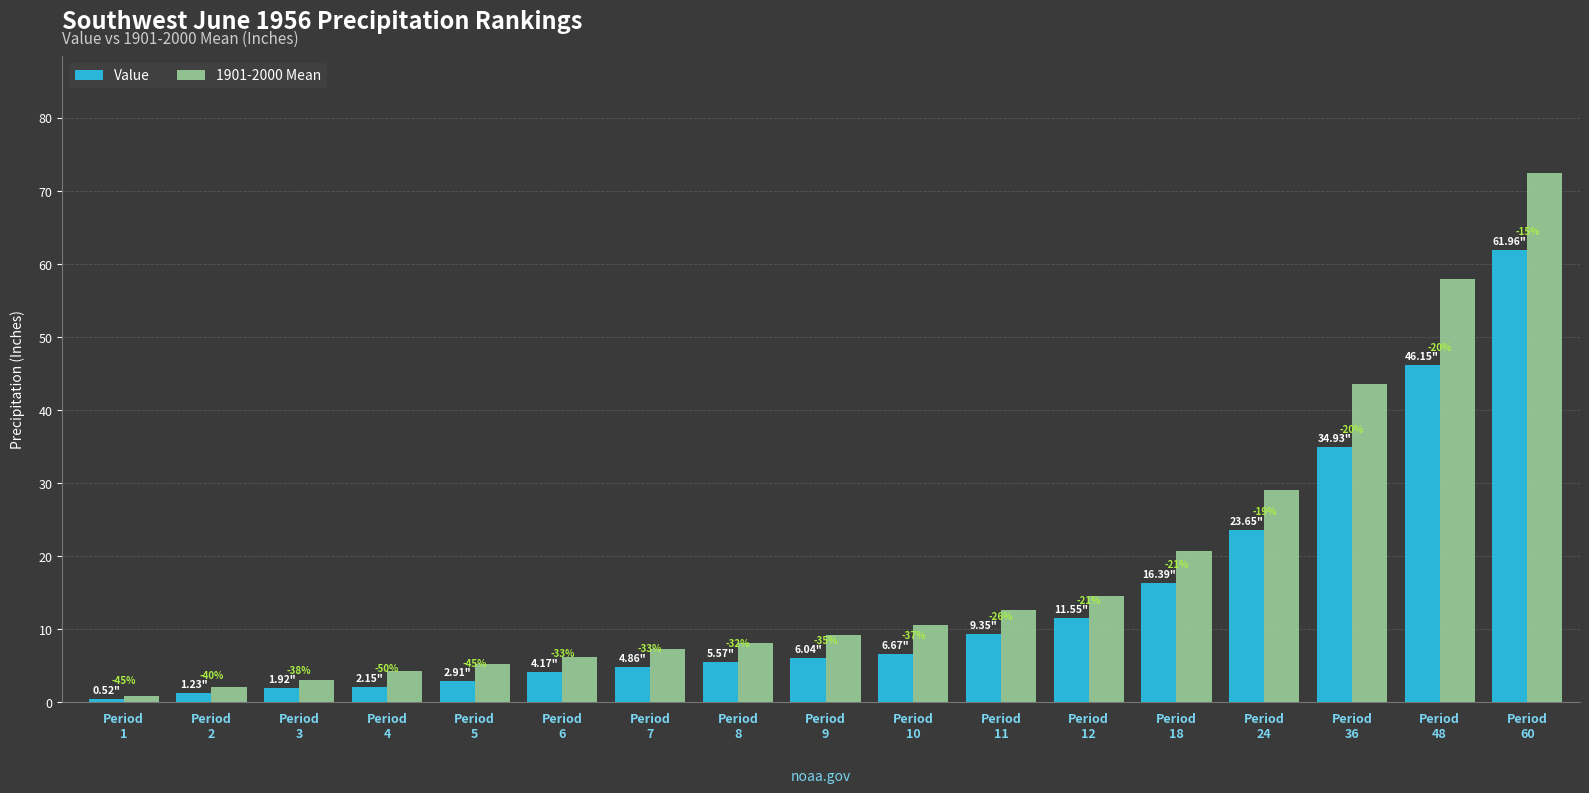

What are all the series names shown in the legend?

Value, 1901-2000 Mean